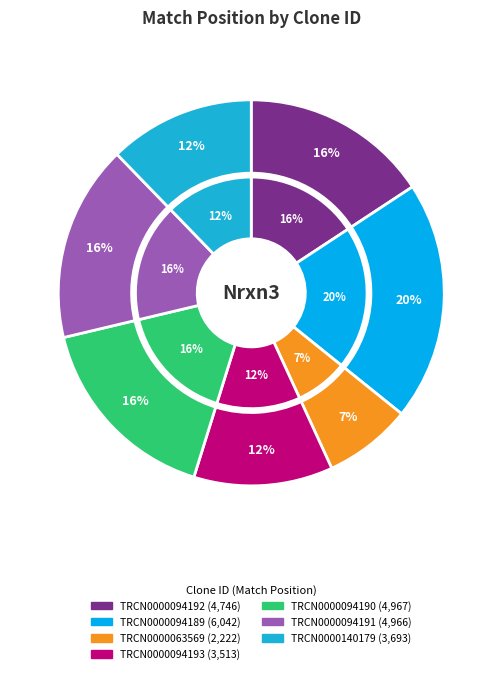

What percentage do TRCN0000094191 and TRCN0000094193 together represent?

28.1%